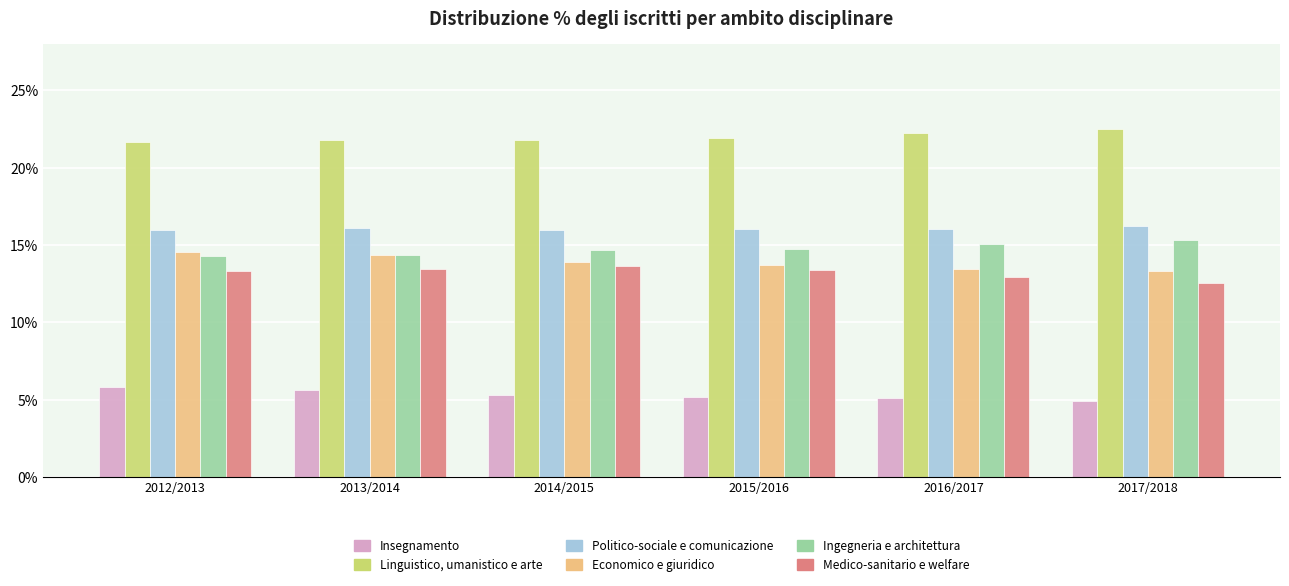

What is the difference between the highest and lowest values at 2016/2017?

17.2